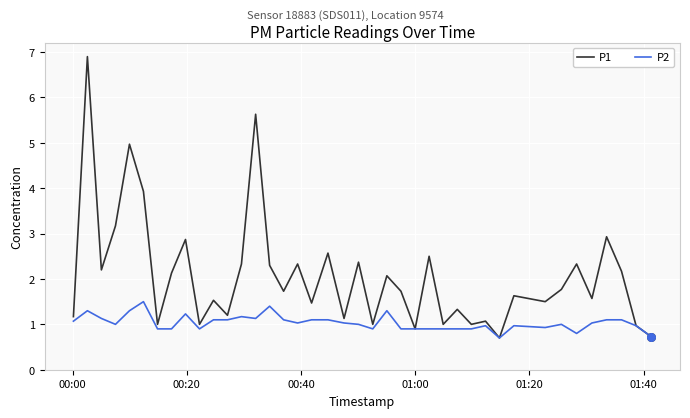

Which series has the largest total across all categories?

P1